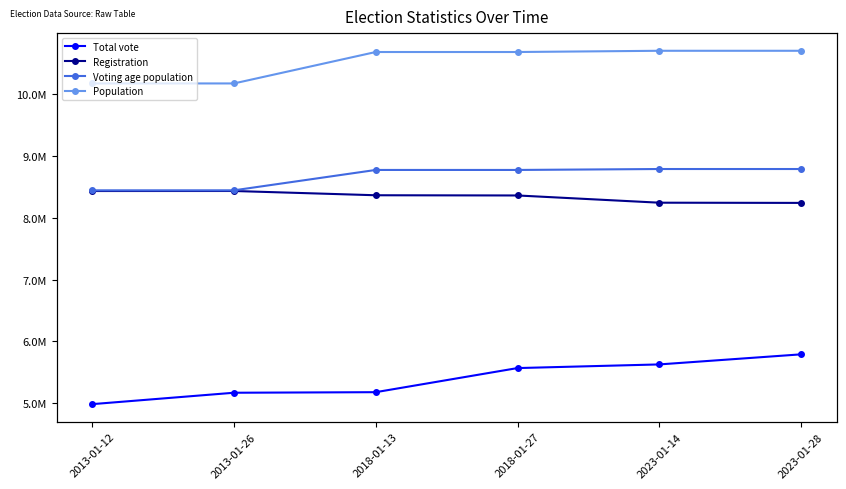

True or false: Registration has a value of 8362987 at 2018-01-27.

True